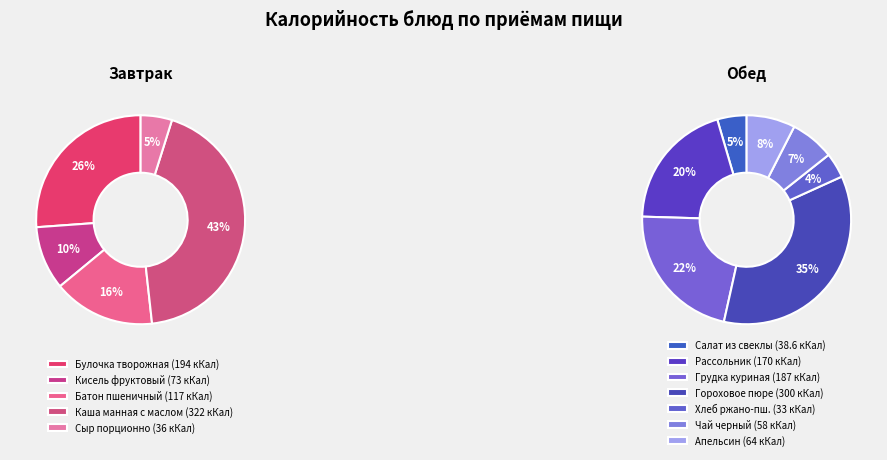

Approximately how many times larger is the value at Хлеб ржано-пшеничный compared to Рассольник Домашний?

0.2